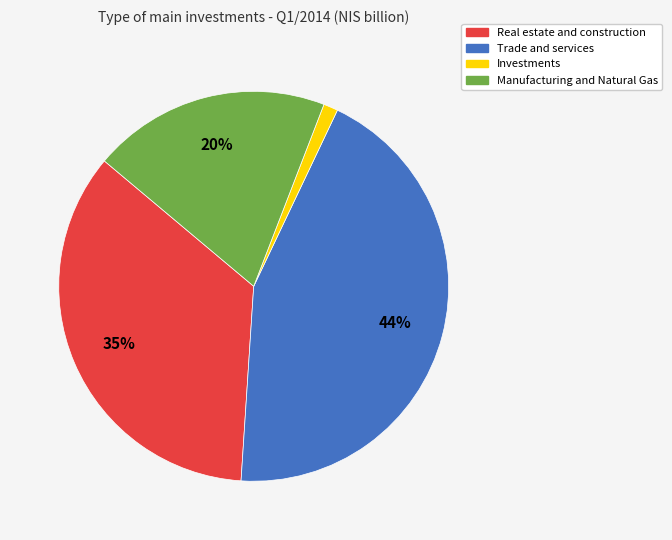

Does any single category account for the majority?

No